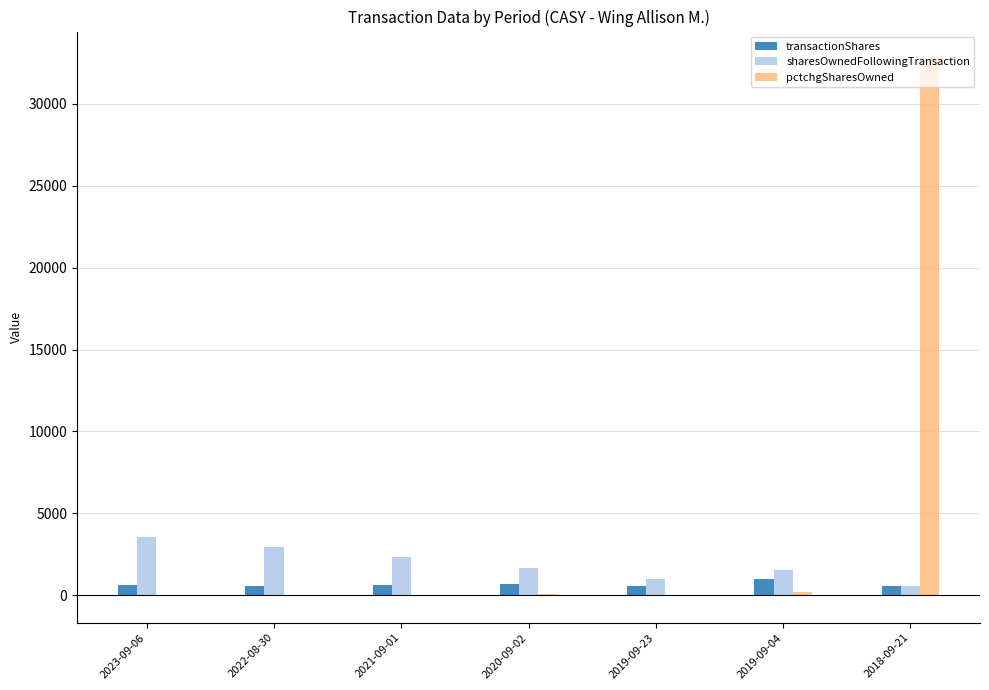

What is the sum of all transactionShares values?

4636